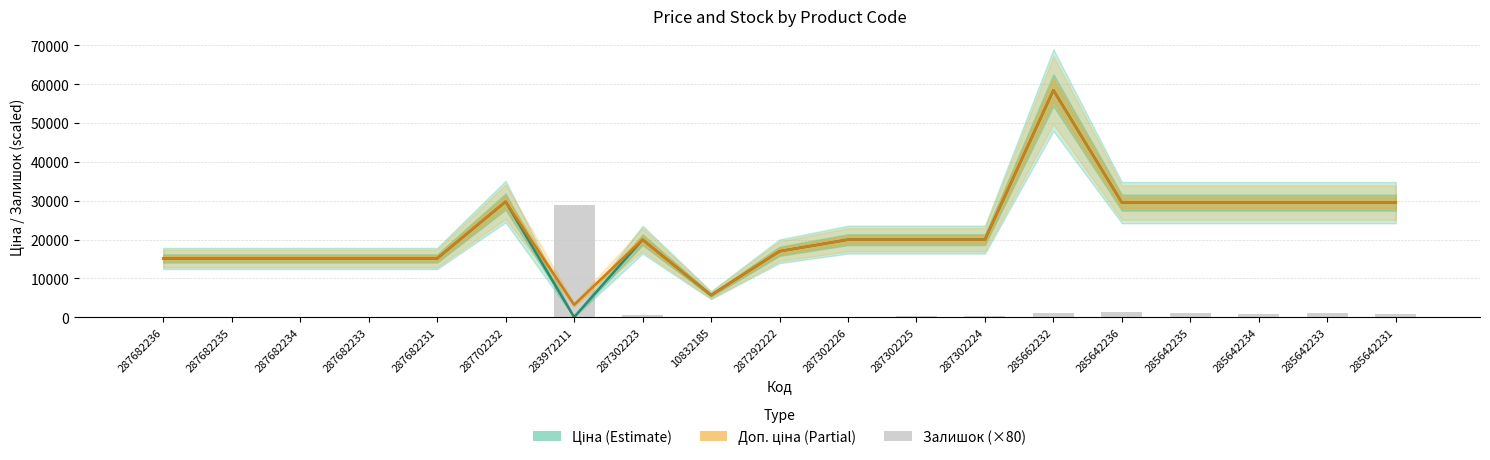

At which label does Ціна first exceed 19964?

287702232